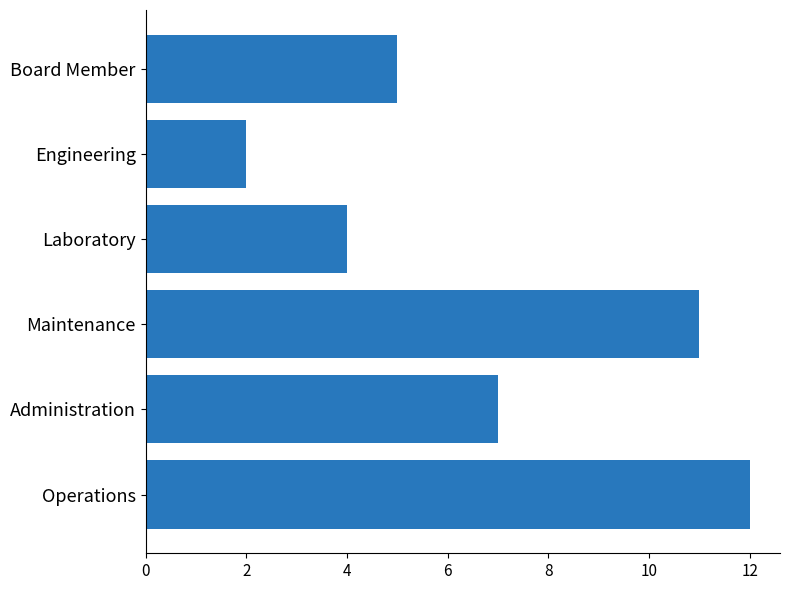

Does the chart contain stacked bars?

No